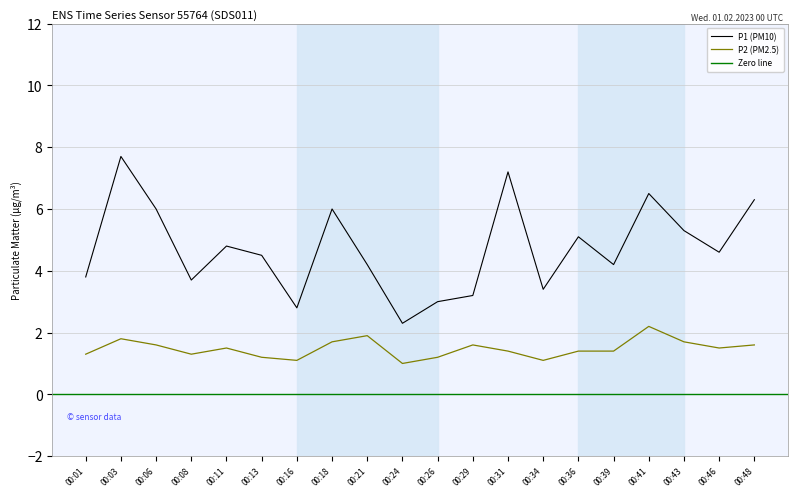

How many lines are shown in the chart?

2